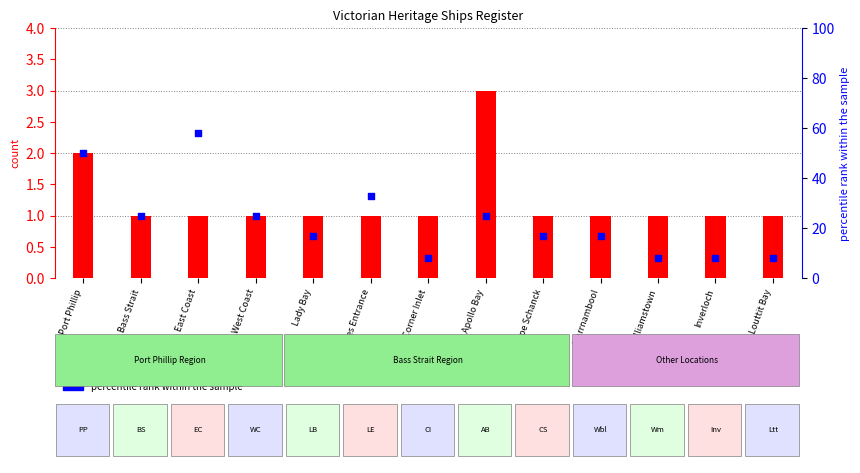

Which series has the largest Y range (max minus min)?

percentile rank within the sample